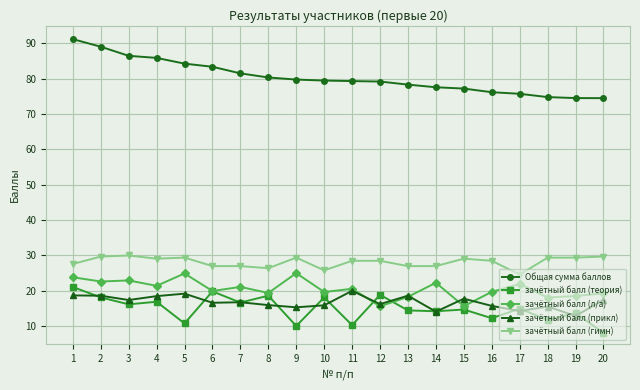

True or false: зачётный балл (теория) has a value of 14.2 at 14.

True